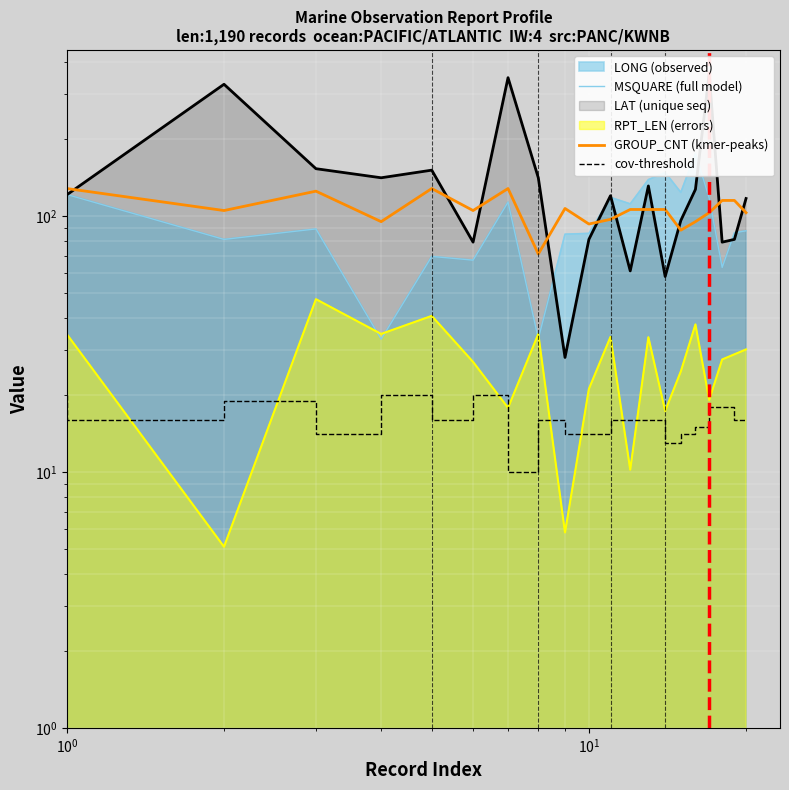

True or false: RPT_LEN and GROUP_CNT cross at least once.

False